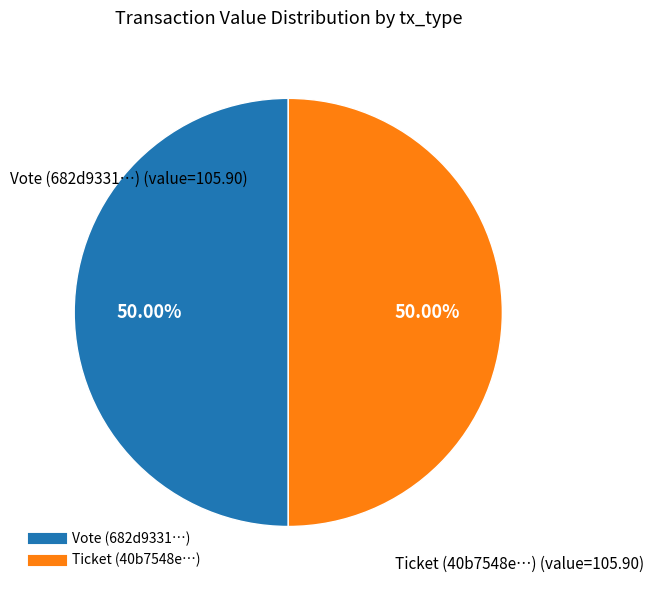

What is the ratio of the value at Ticket to the value at Vote?

1.0